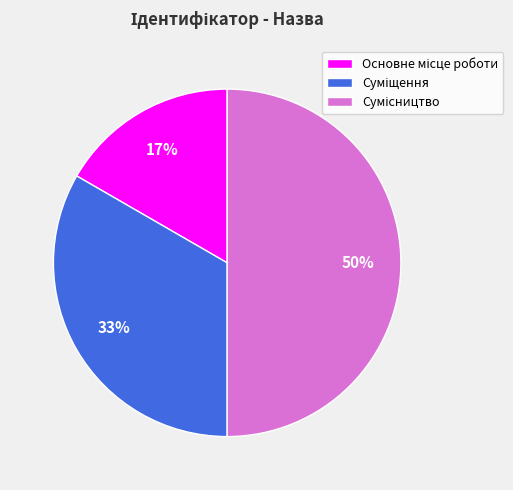

To the nearest percent, what is the difference between the largest and smallest slice percentages?

33%